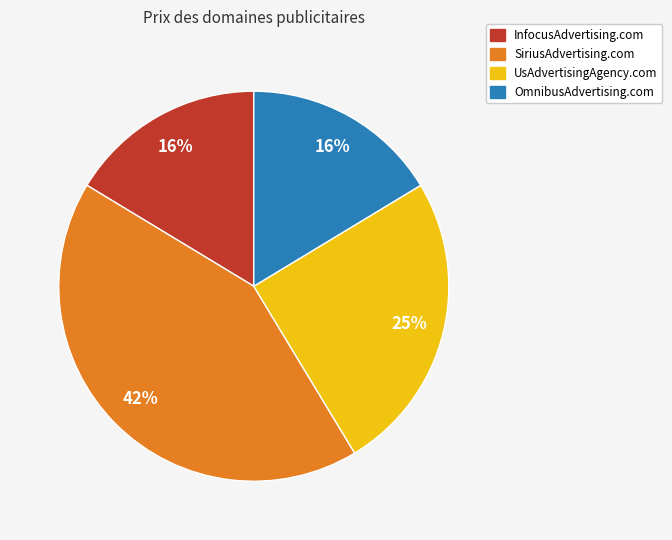

Is there any slice that represents more than half of the pie?

No